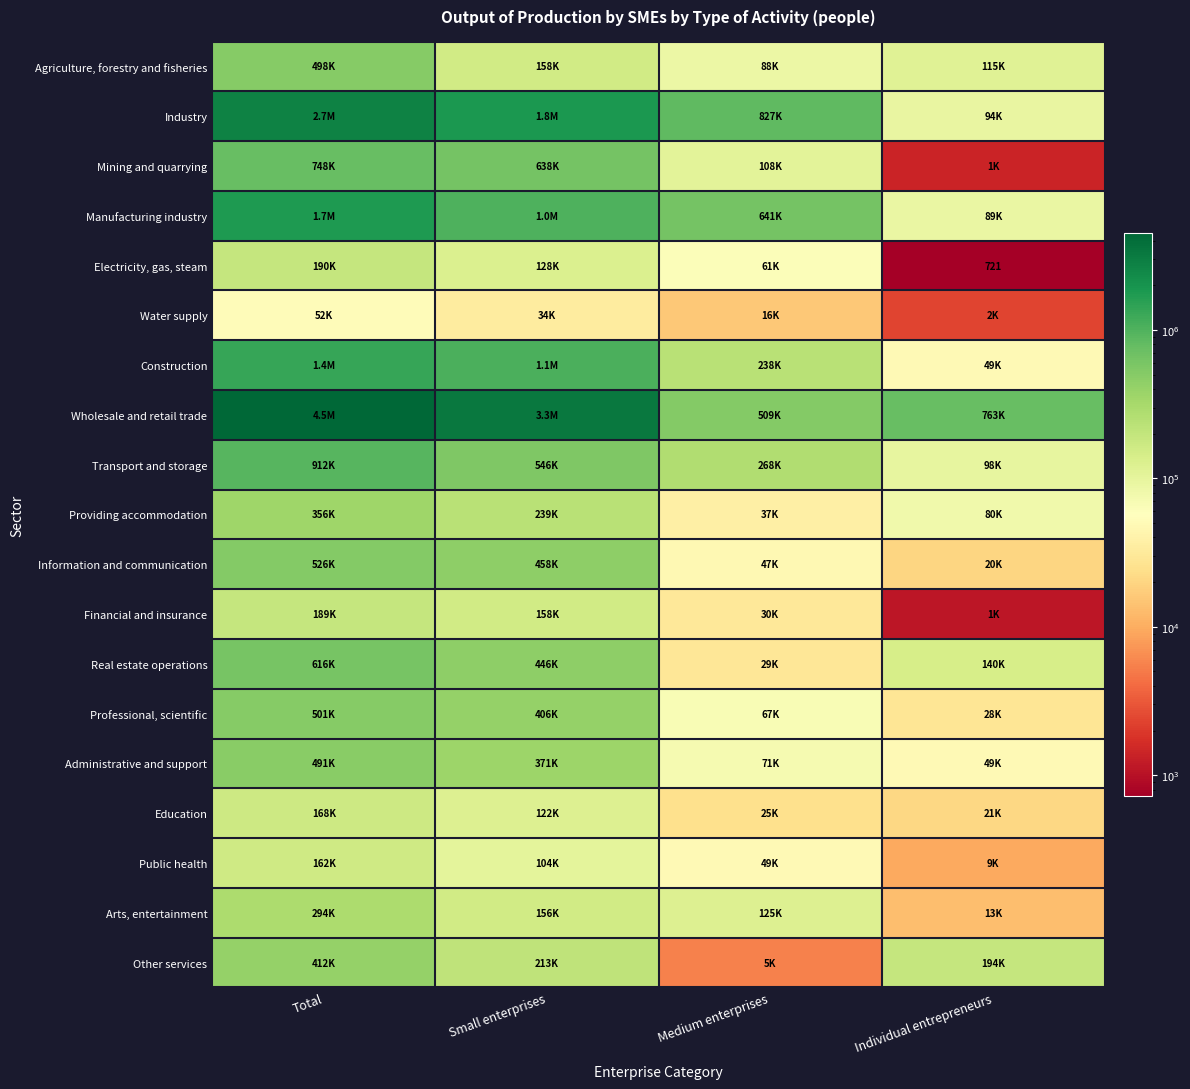

How many Construction values are between 237949 and 1352447?

3